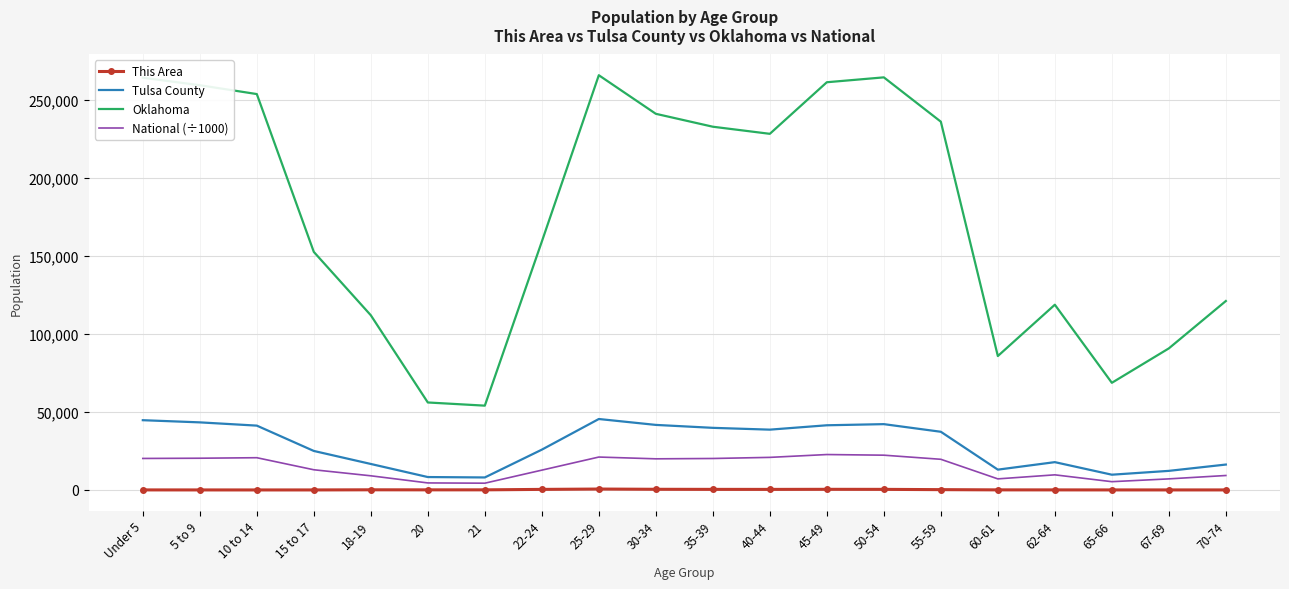

Read the National (÷1000) value at 20.

4519.1